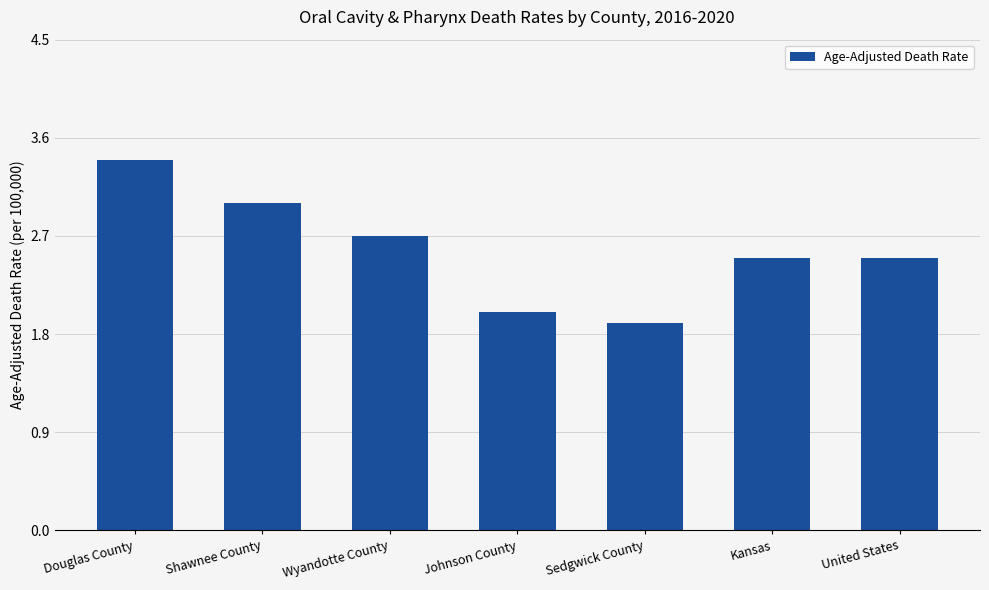

The value at Douglas County is 6.0. True or false?

False